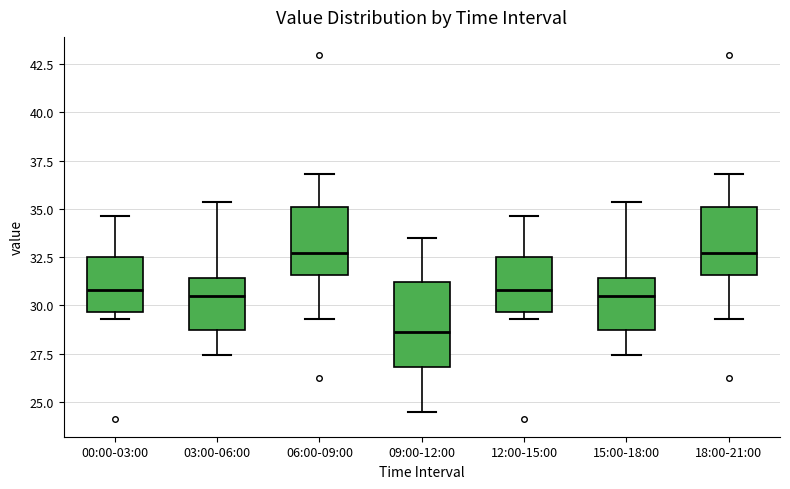

Reading left to right, read every box against the y-axis: the position of its median line, the range the box covers, and the ends of its whiskers. The values are not printed on the chart, so give them approximately, as read against the axis.

00:00-03:00: median 31.0, box 29.5 to 32.5, whiskers 29.5 (just below the box's lower edge) to 34.5
03:00-06:00: median 30.5, box 28.5 to 31.5, whiskers 27.5 to 35.5
06:00-09:00: median 32.5, box 31.5 to 35.0, whiskers 29.5 to 37.0
09:00-12:00: median 28.5, box 27.0 to 31.0, whiskers 24.5 to 33.5
12:00-15:00: median 31.0, box 29.5 to 32.5, whiskers 29.5 (just below the box's lower edge) to 34.5
15:00-18:00: median 30.5, box 28.5 to 31.5, whiskers 27.5 to 35.5
18:00-21:00: median 32.5, box 31.5 to 35.0, whiskers 29.5 to 37.0